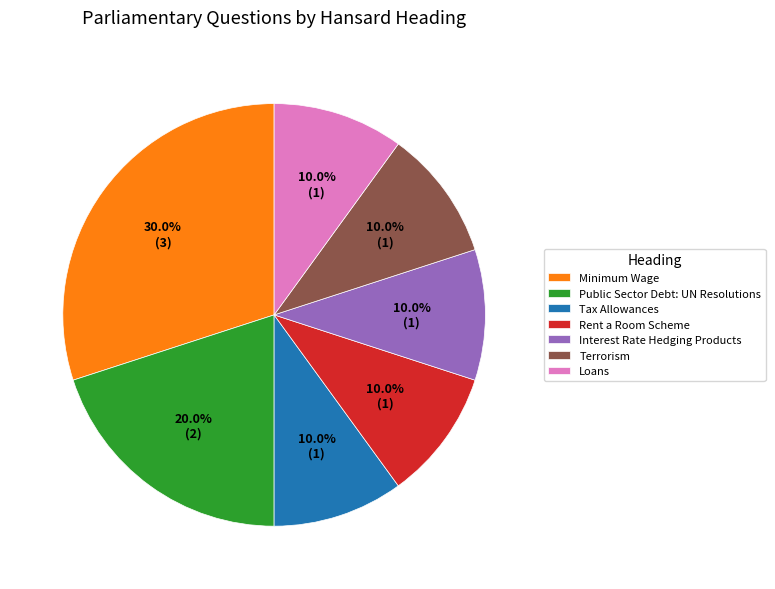

Does Loans represent more than half of the total?

No